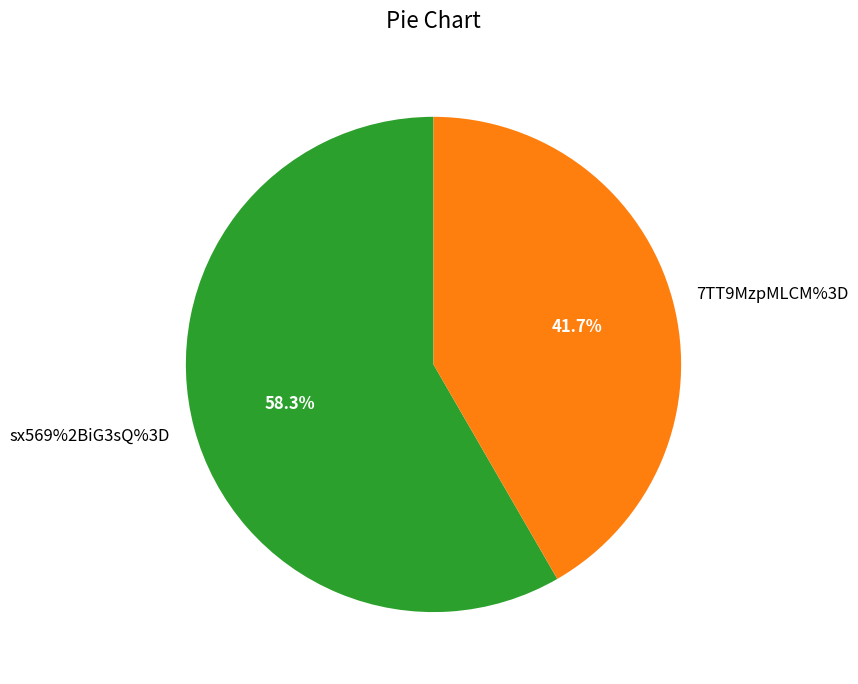

Which category accounts for the majority?

sx569%2BiG3sQ%3D